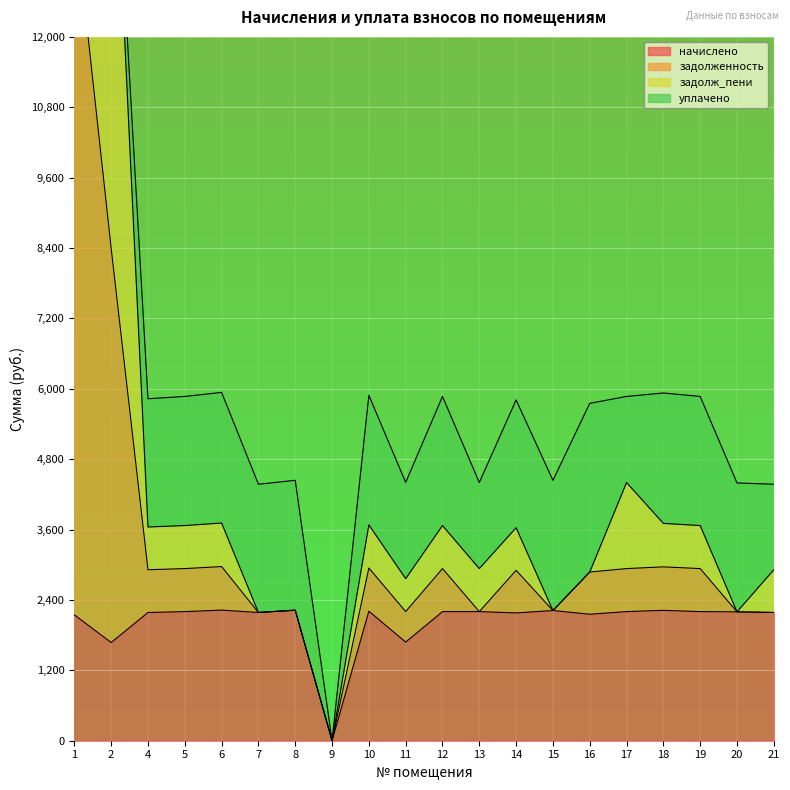

How many values in the задолженность series exceed 728?

10